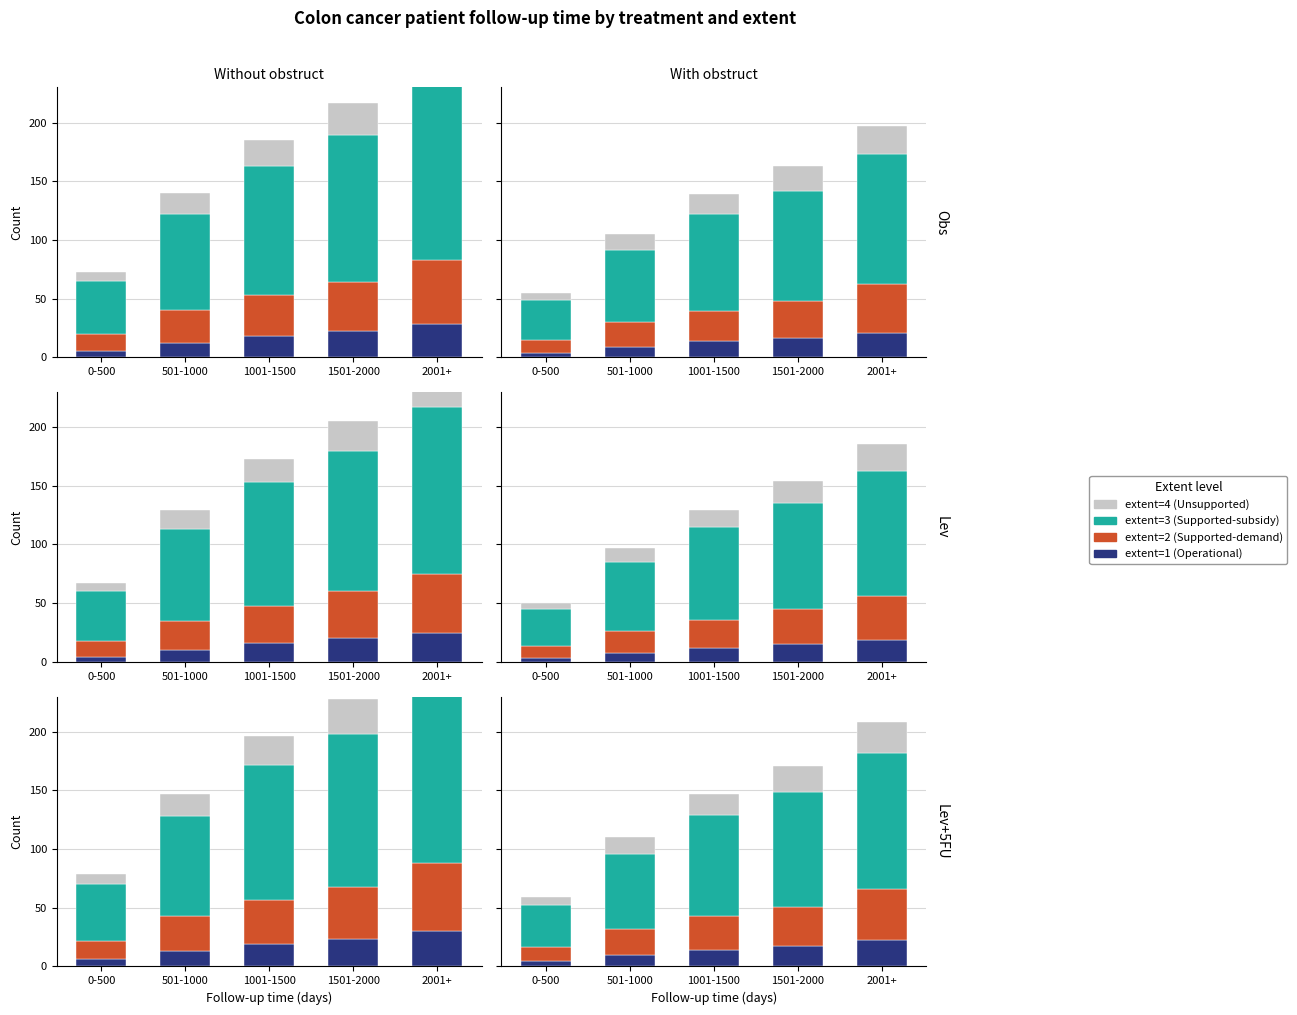

What is the total value across all series at 2001+?

208.5